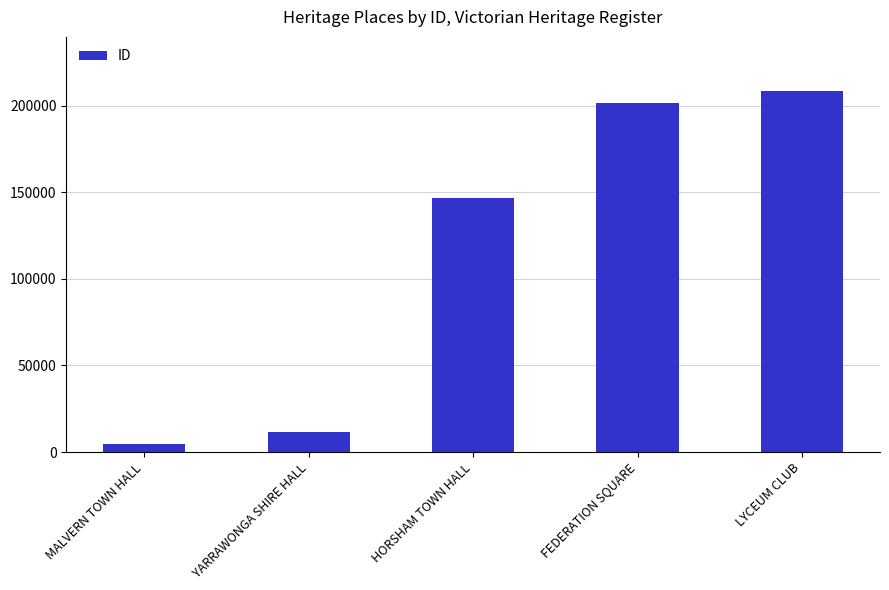

What is the value of the 4th bar from the left?

201519